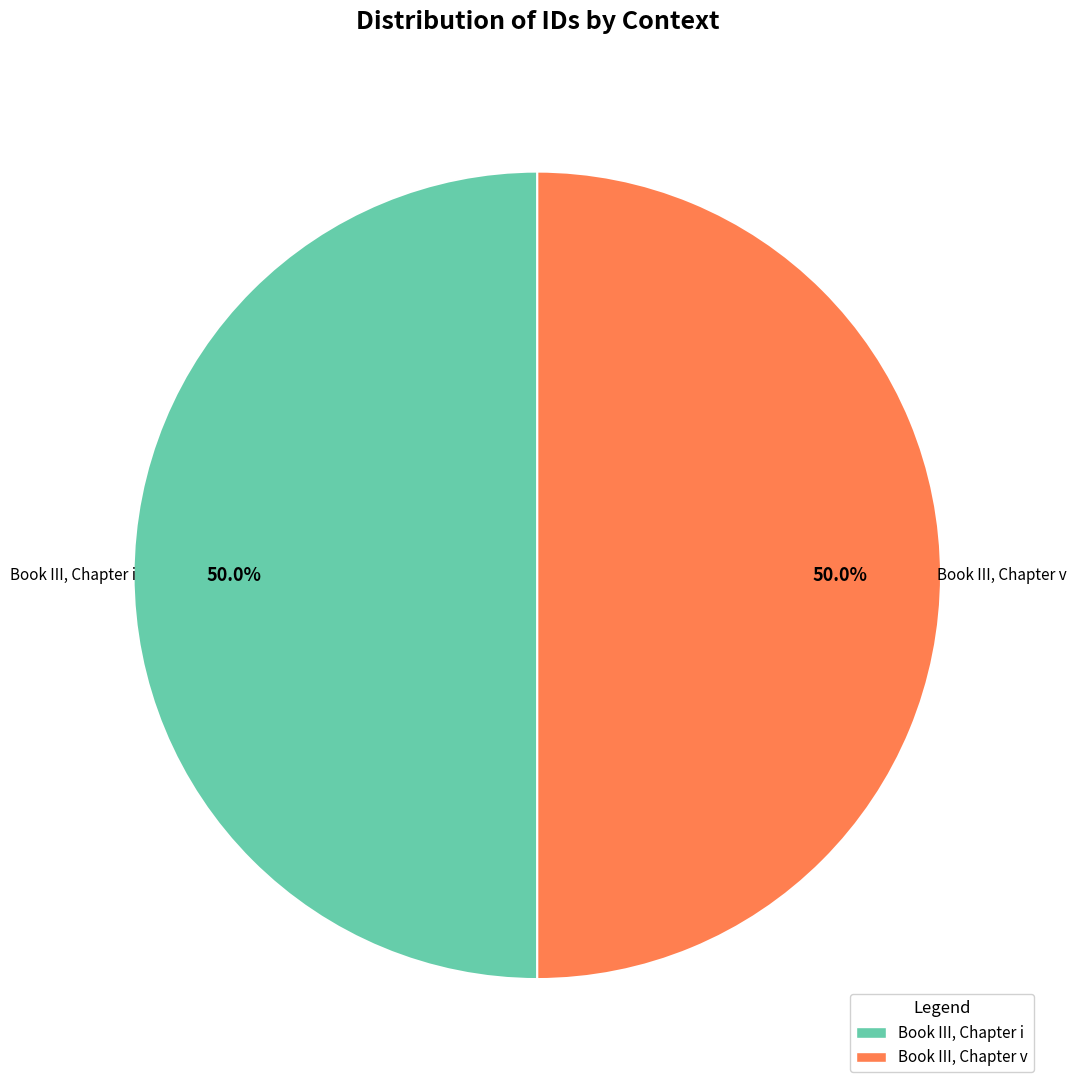

True or false: Book III, Chapter v accounts for 60% of the total.

False